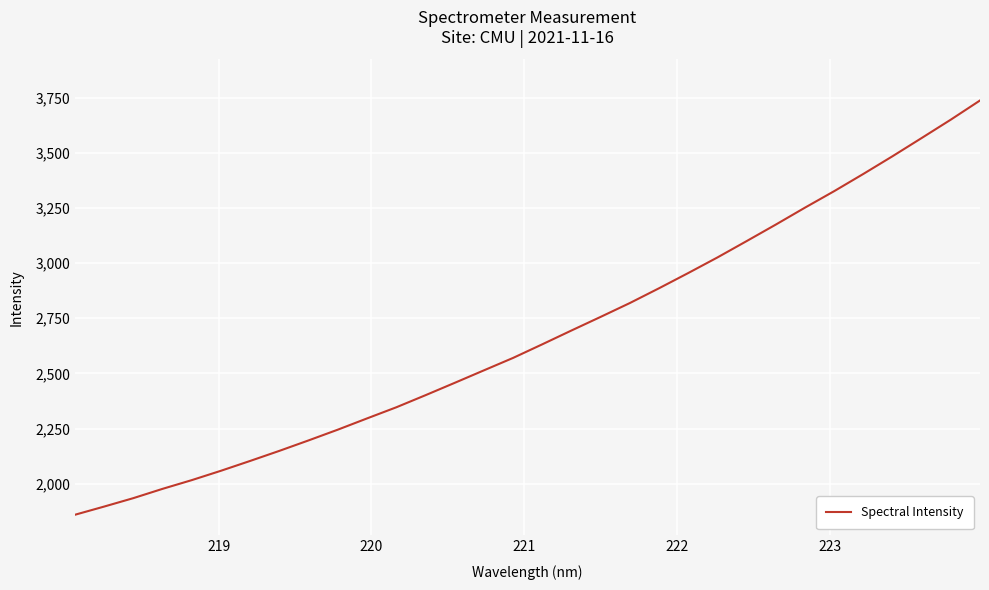

Does the chart display data point markers on the line(s)?

No